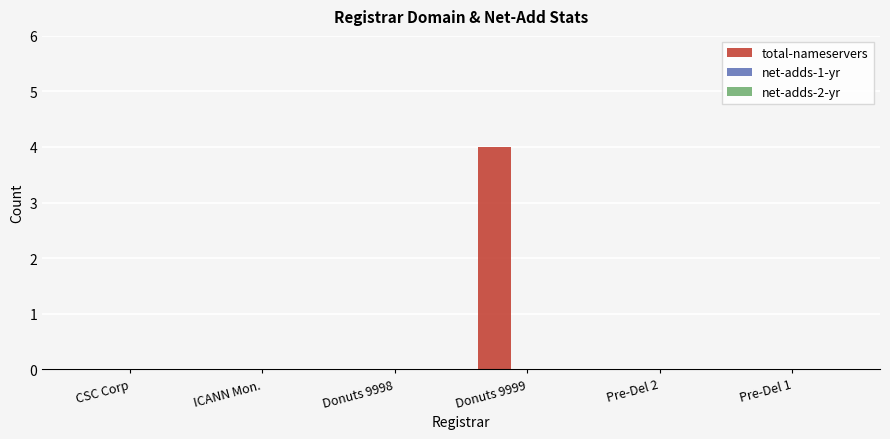

Which has a higher value, Pre-Del 2 or Donuts 9999?

Donuts 9999